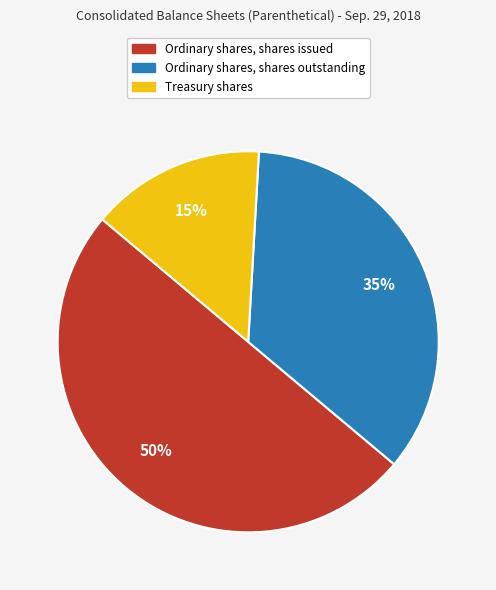

Which slice is the largest?

Ordinary shares, shares issued